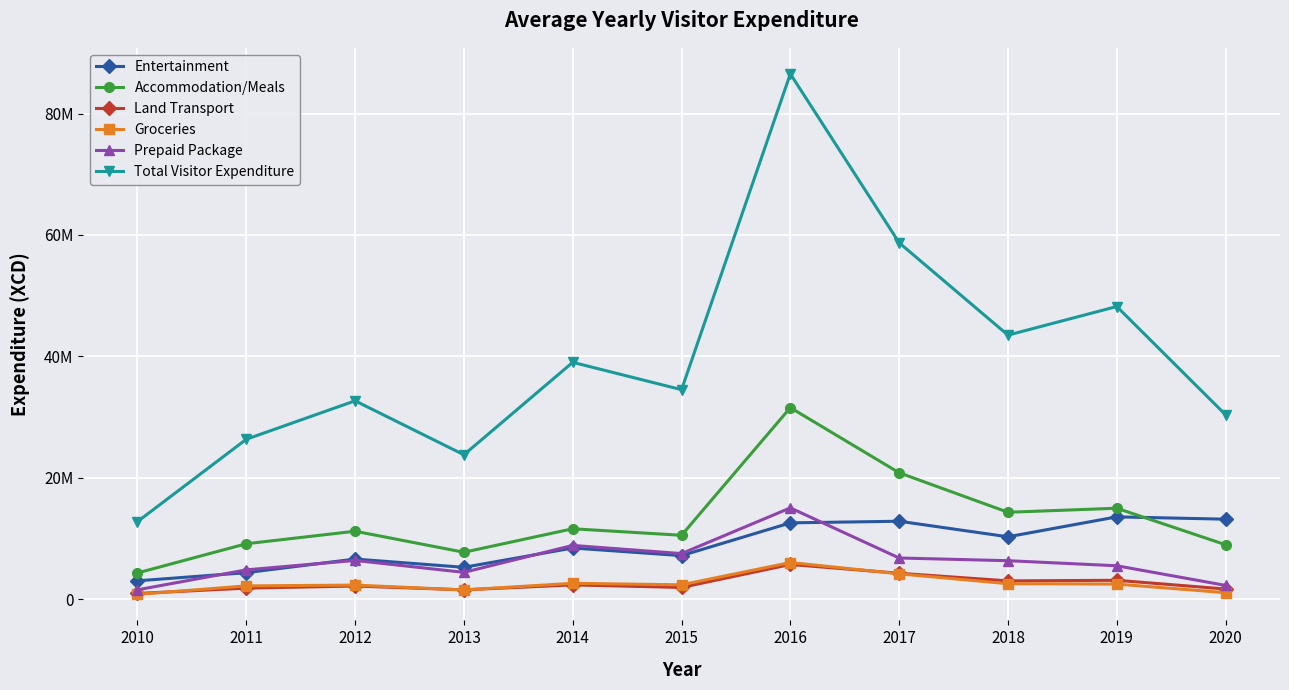

Which label corresponds to the smallest value in the chart?

2010